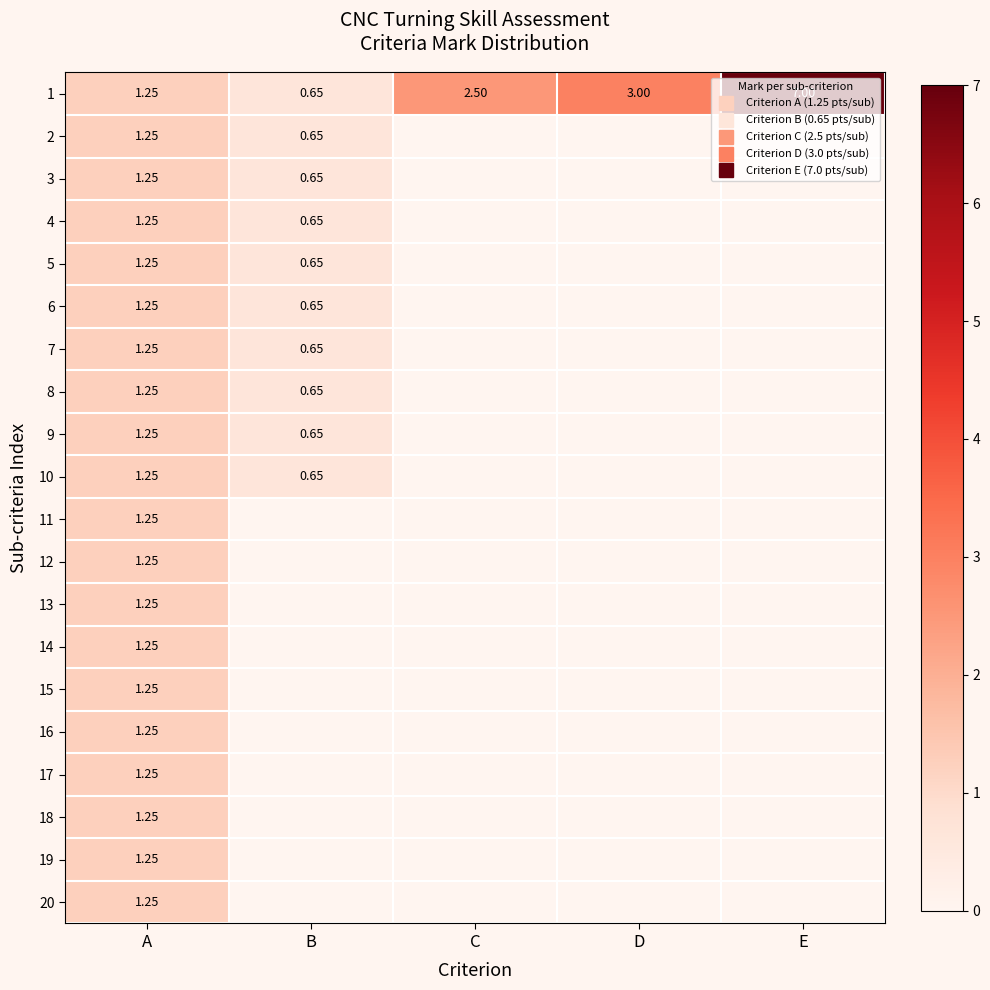

Where is 10 nearest to the value 0?

C